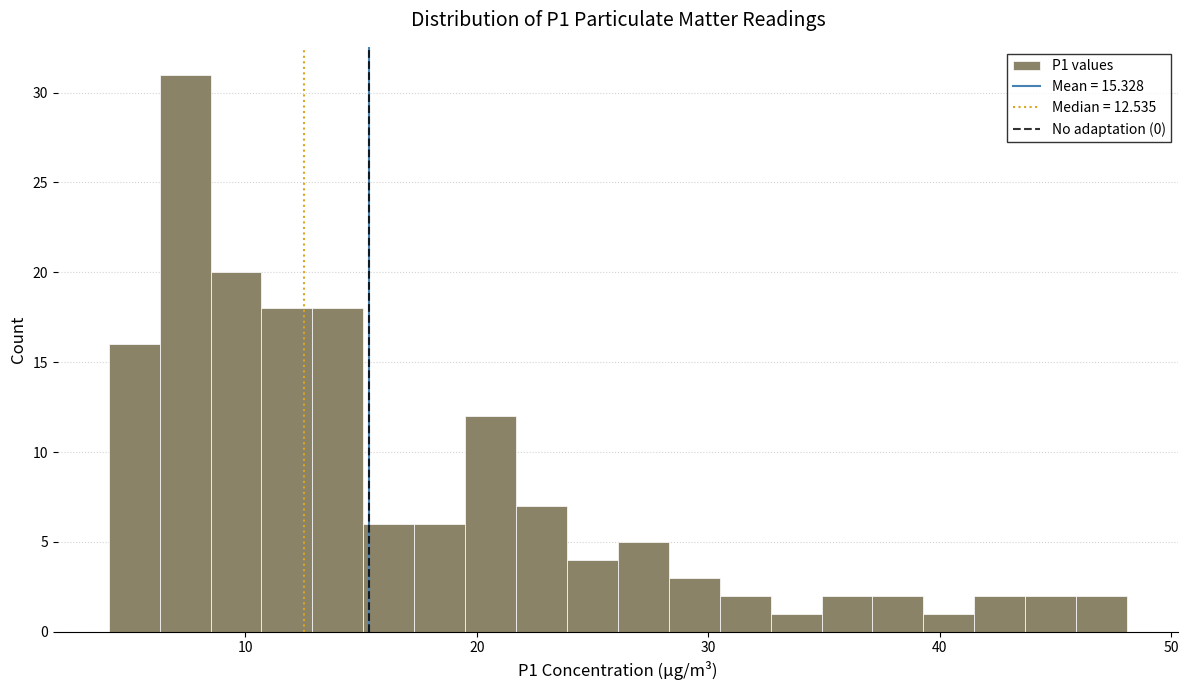

Around what value on the x-axis is the tallest bar? Give the approximate position of its centre, as read against the axis.

7